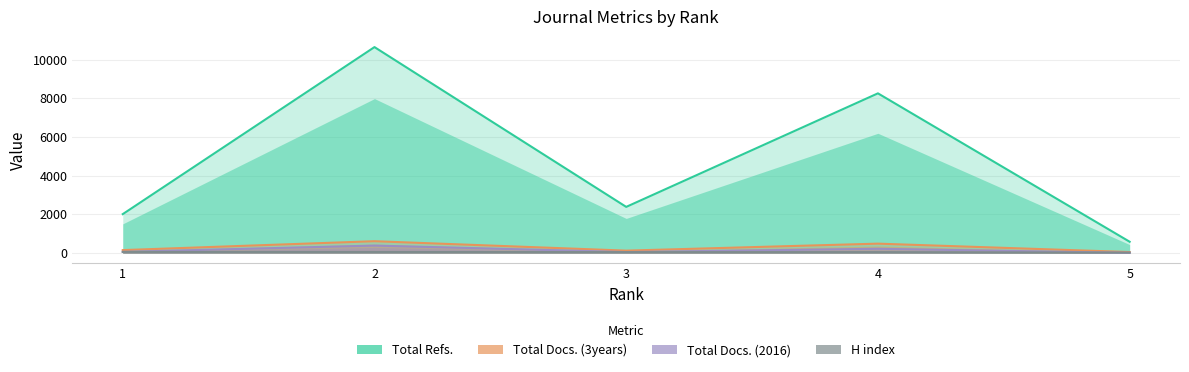

What are all the series names shown in the legend?

Total Refs., Total Docs. (3years), Total Docs. (2016), H index